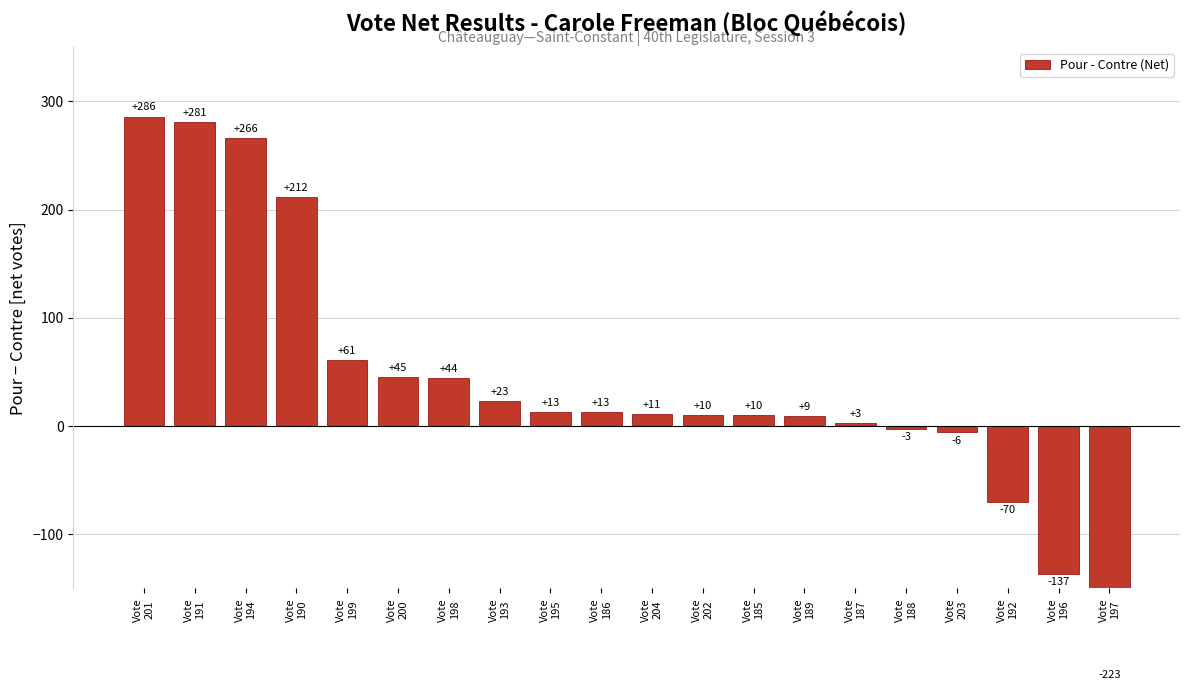

What is the change in value from Vote
202 to Vote
188?

-13